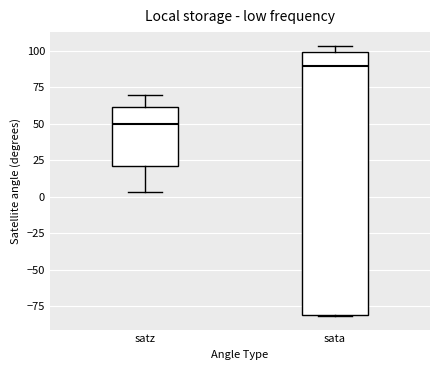

Reading left to right, transcribe this box plot: for each box, give where its median line is, the range the box spans, and where its two whiskers end, as read against the y-axis. The values are not printed on the chart, so give them approximately, as read against the axis.

satz: median 50, box 20 to 60, whiskers 5 to 70
sata: median 90, box -80 to 100, whiskers -80 to 105